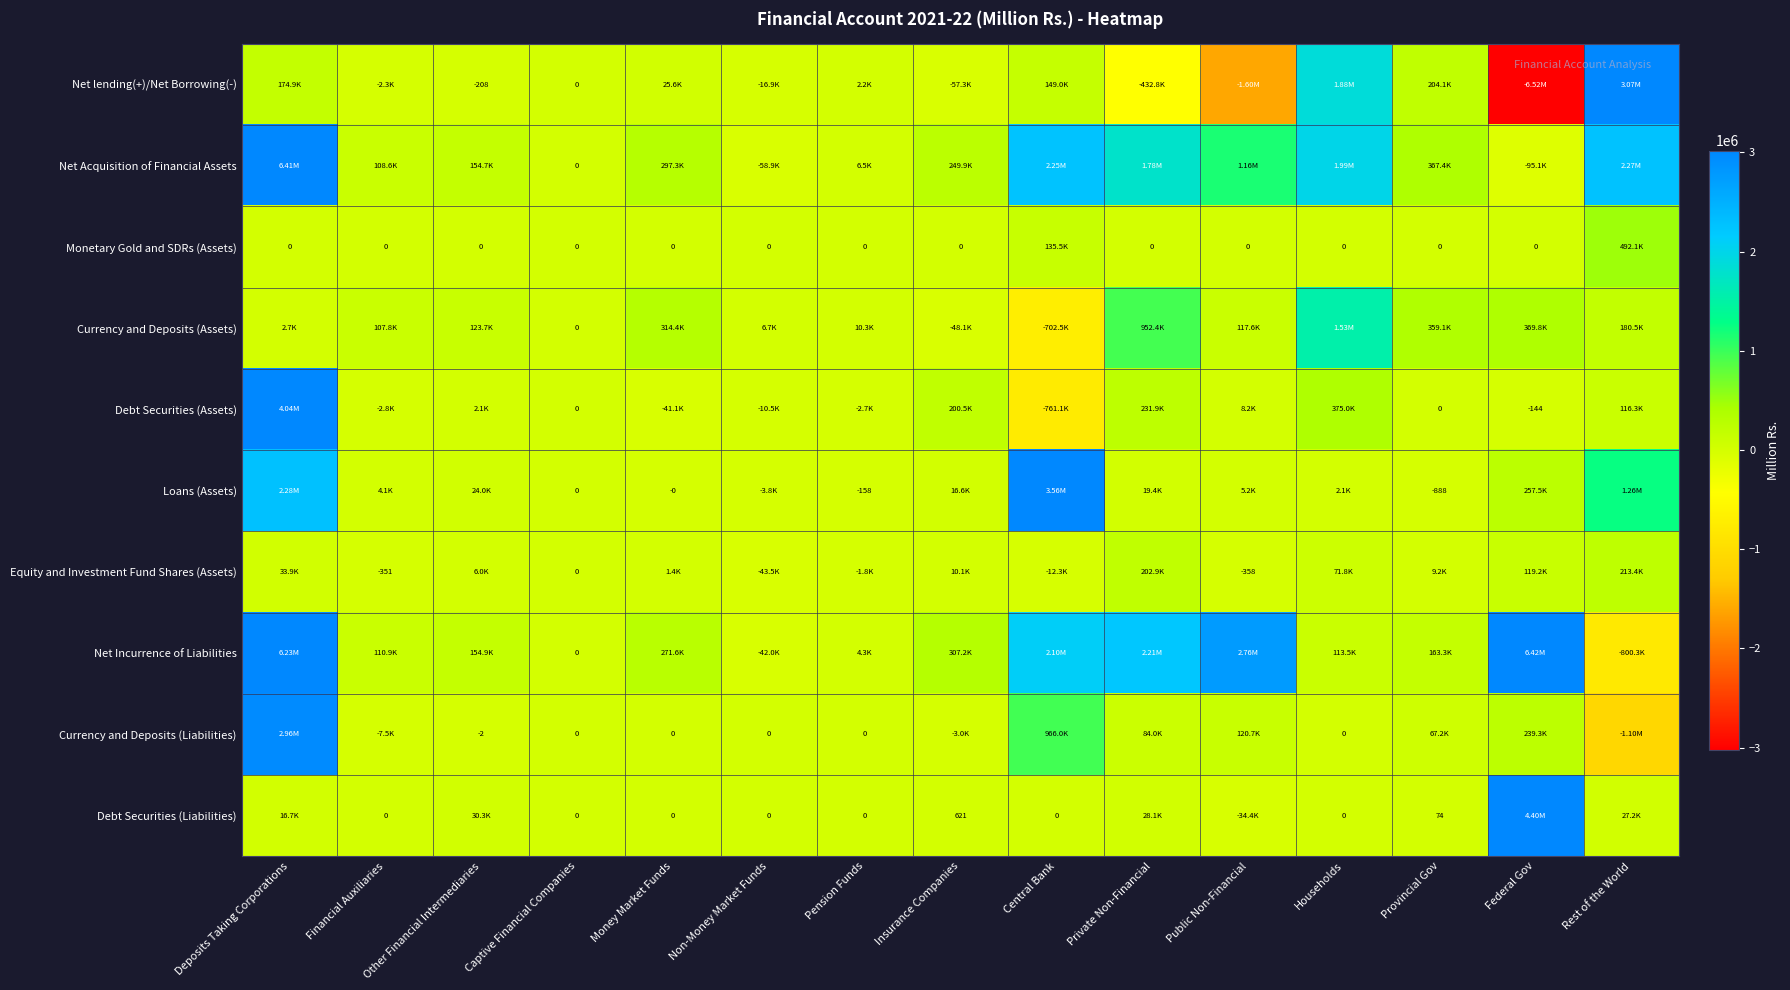

What is the smallest value displayed?

-6519773.9